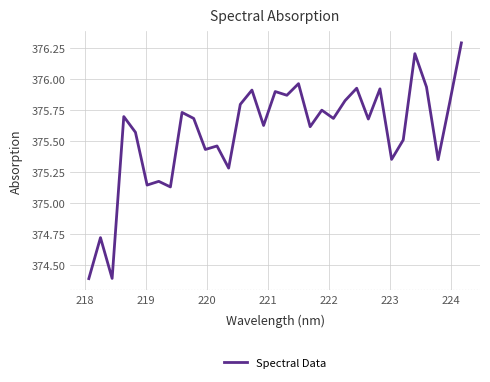

What is the difference between the maximum and minimum values?

1.9